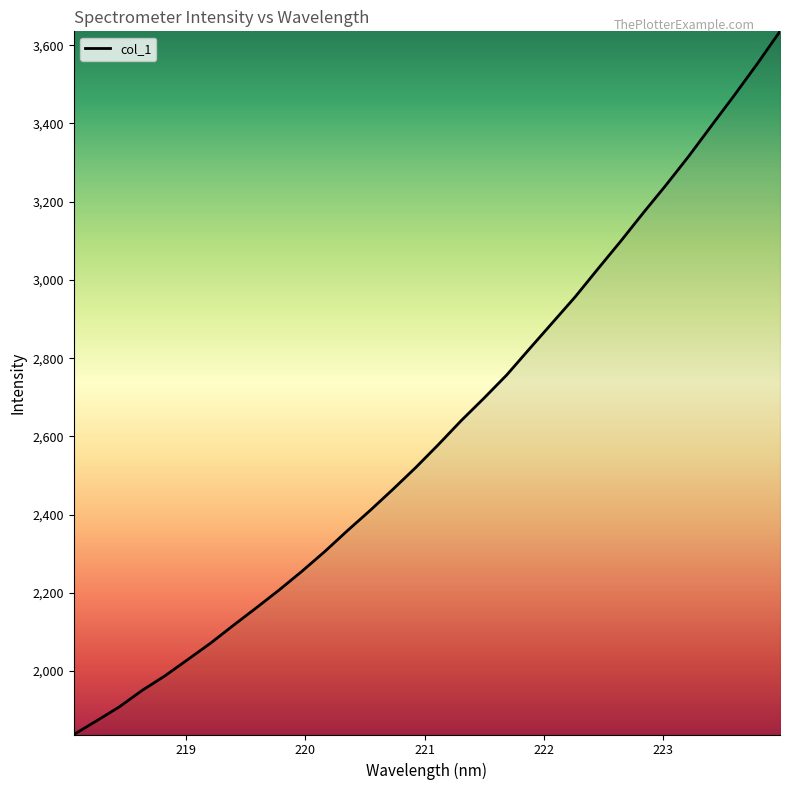

Does the chart display data point markers on the line(s)?

No